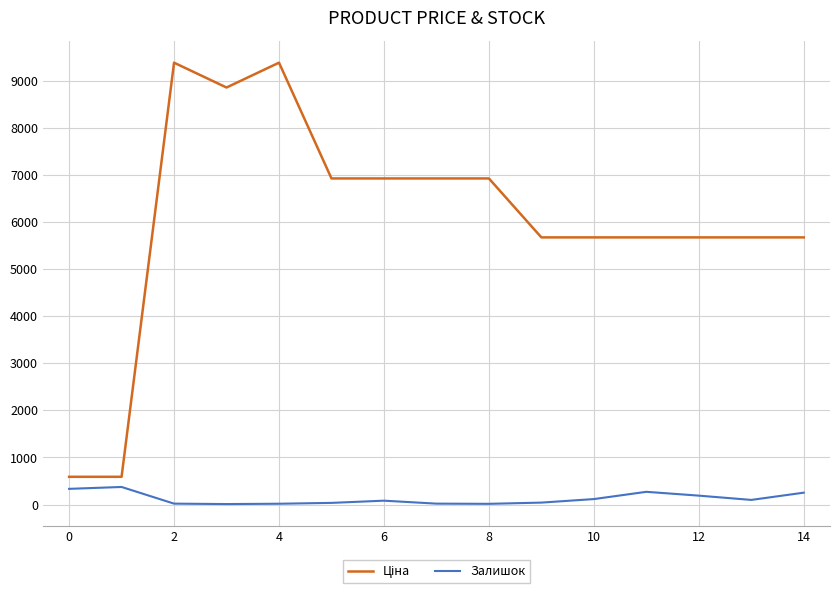

What is the difference between the maximum and minimum values in the Залишок series?

363.0